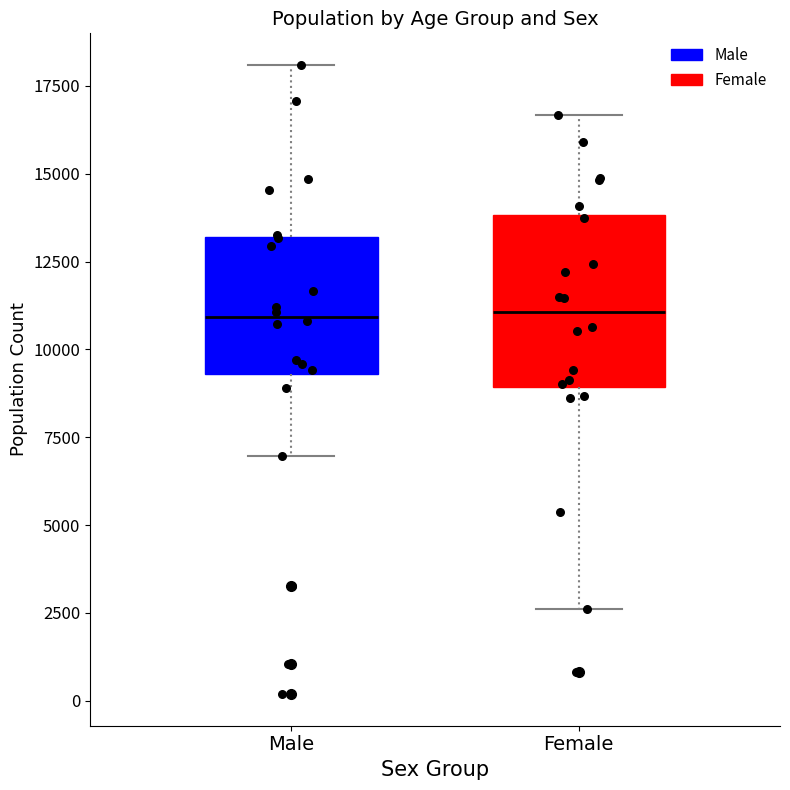

Where does the lower whisker of the box for Male end on the y-axis? The values are not printed on the chart, so give them approximately, as read against the axis.

7000